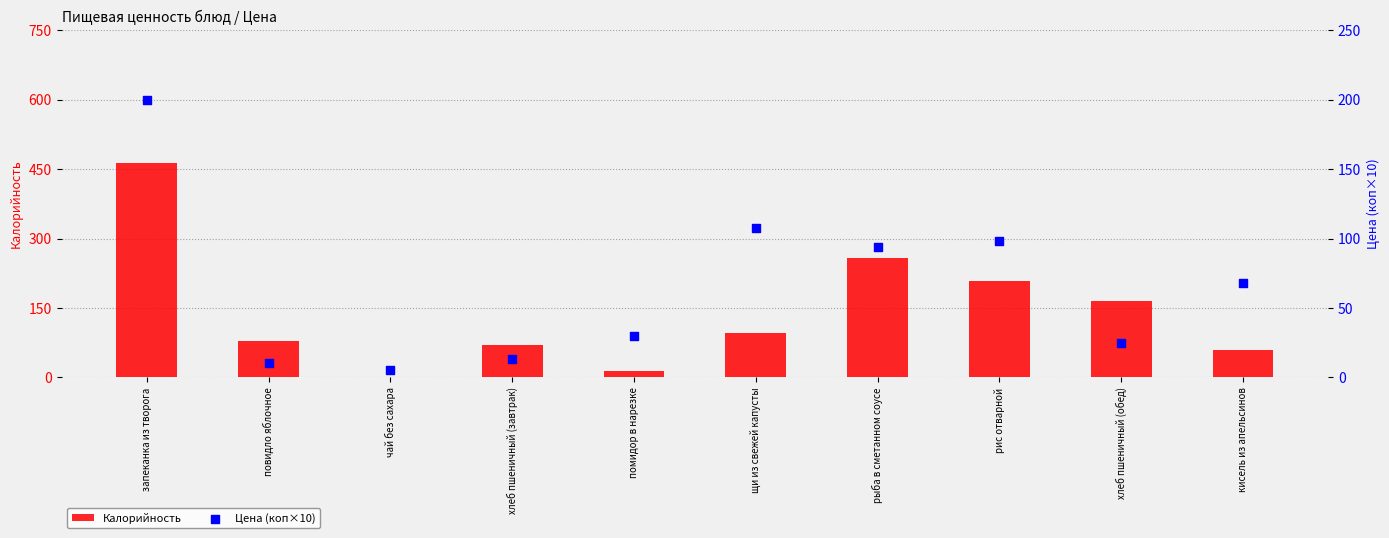

Which series reaches the maximum Y coordinate?

Калорийность